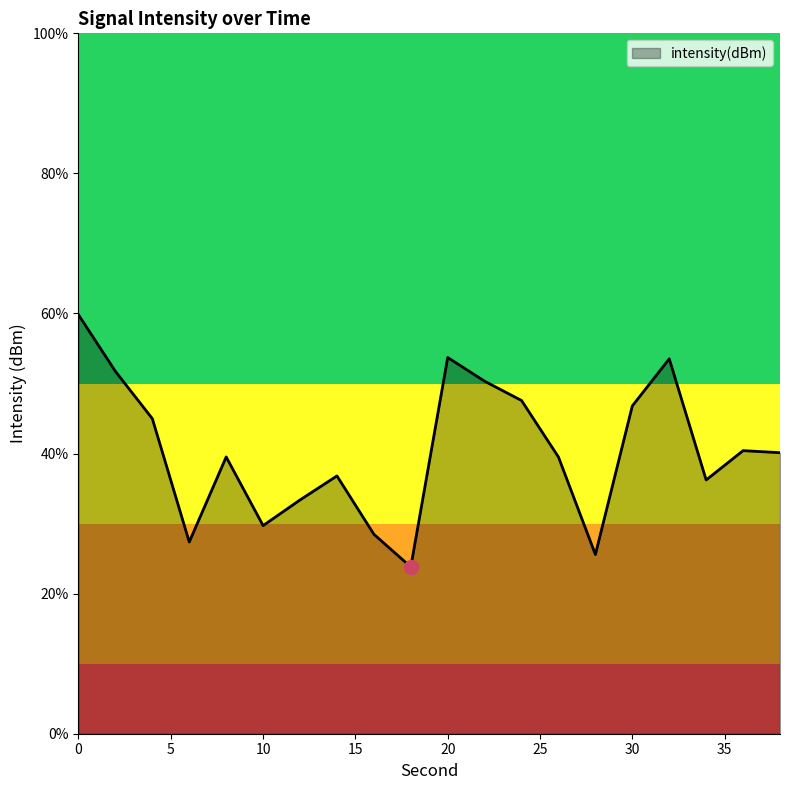

Reading right to left, transcribe all the data shown in this chart.

38=-109.0	36=-108.9	34=-109.6	32=-107.0	30=-108.0	28=-111.2	26=-109.1	24=-107.9	22=-107.5	20=-106.9	18=-111.4	16=-110.7	14=-109.5	12=-110.0	10=-110.5	8=-109.1	6=-110.9	4=-108.3	2=-107.2	0=-106.0